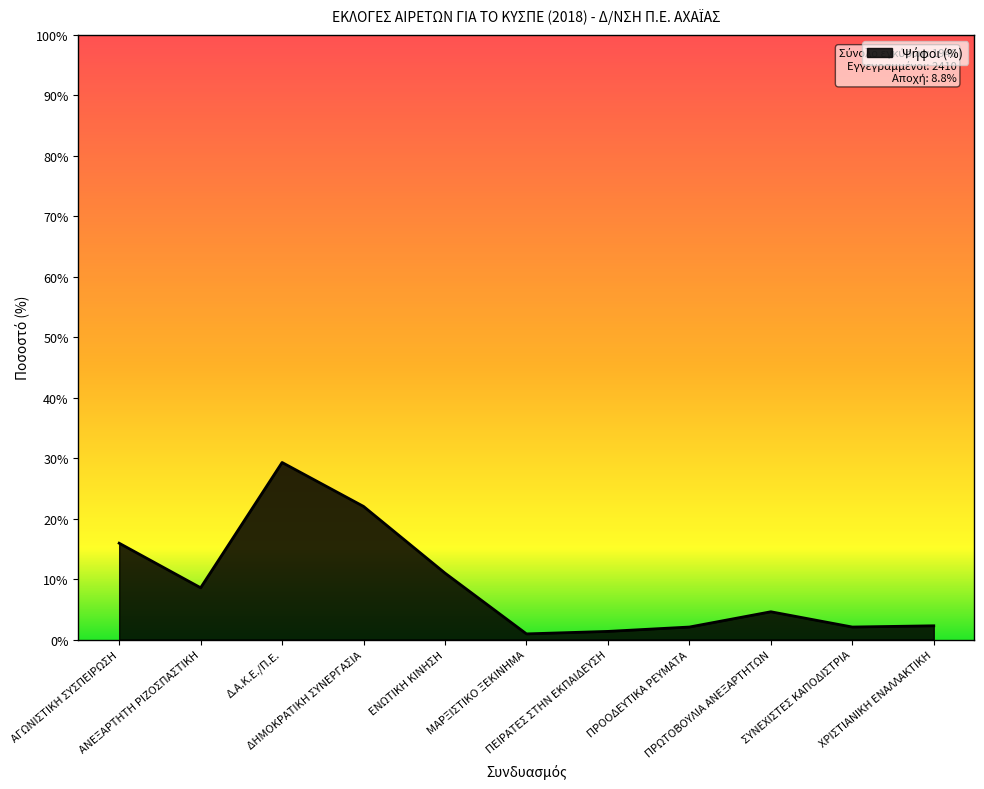

Is this an area chart (filled region under the line)?

Yes